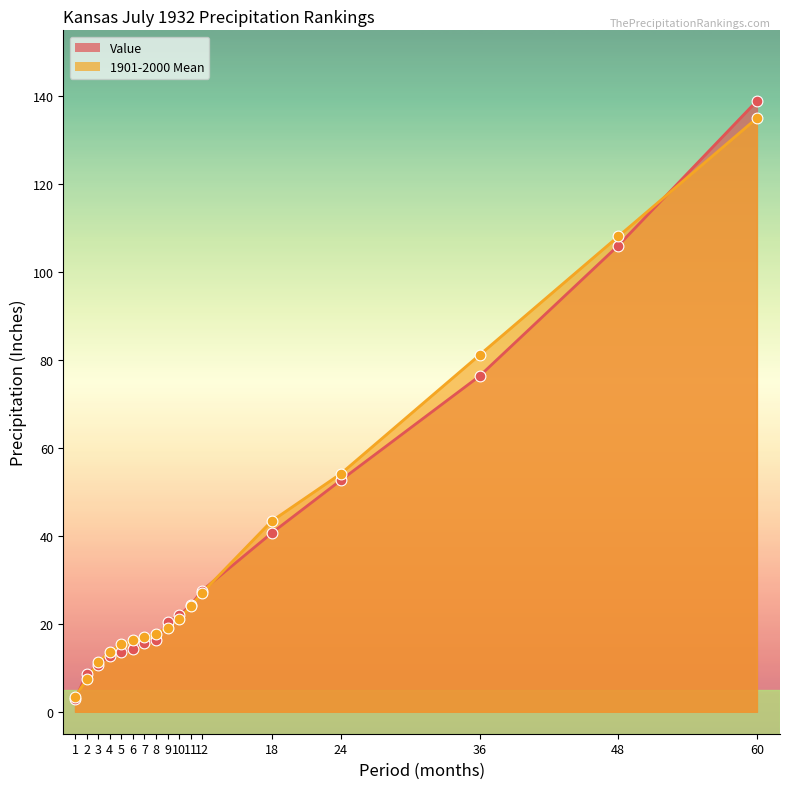

Which series has the largest Y range (max minus min)?

Value